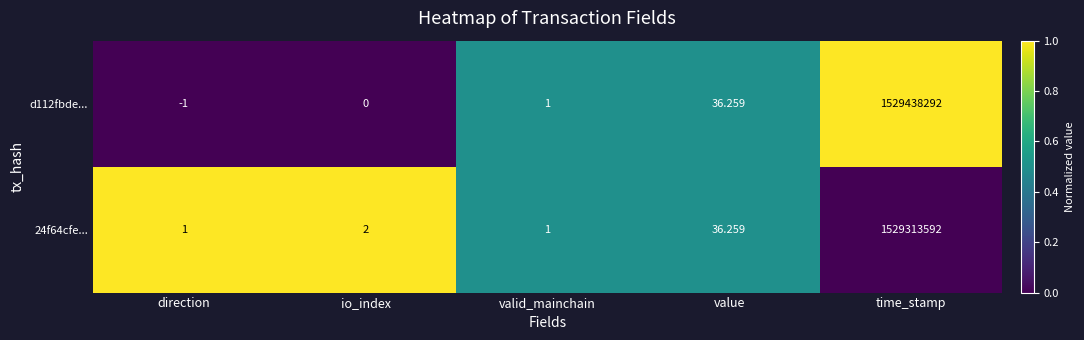

List the series in order of their overall mean, lowest first.

24f64cfe..., d112fbde...